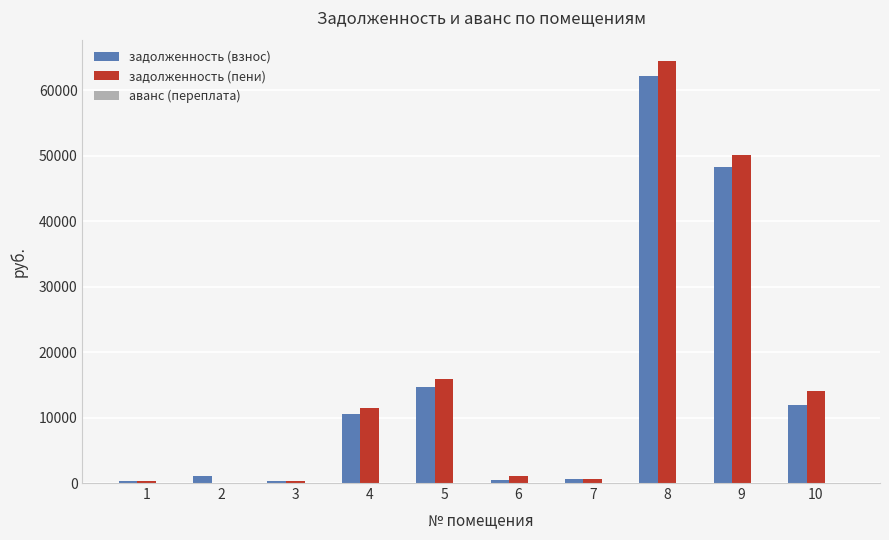

The value of задолженность (пени) at 4 is 17787.4. True or false?

False